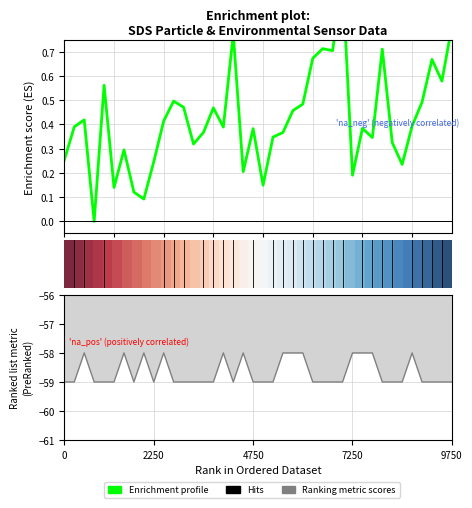

True or false: Signal has a value of -97.6 at 00:37.

False